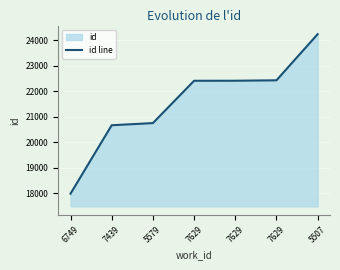

What is the difference between the maximum and minimum values?

6268